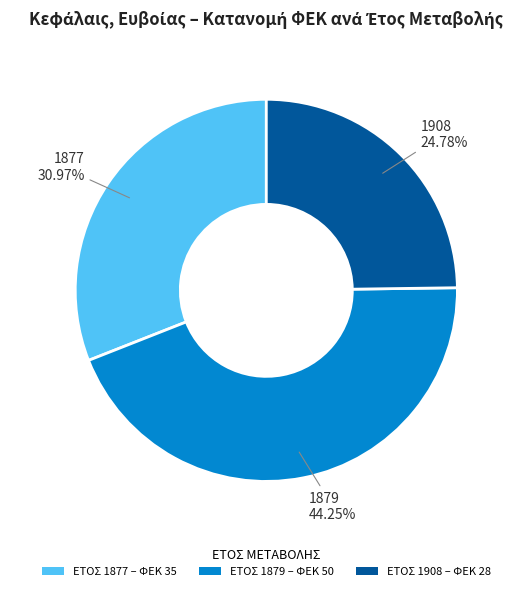

Count the number of slices in the pie.

3